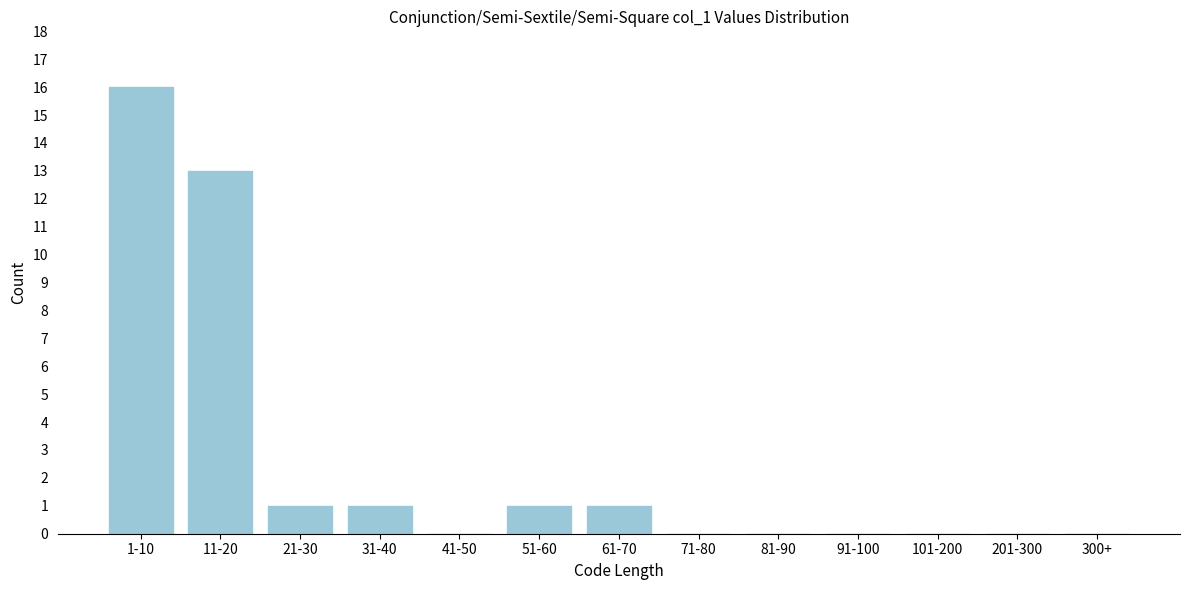

Reading left to right, list all the values displayed in this chart.

1-10=16	11-20=13	21-30=1	31-40=1	41-50=0	51-60=1	61-70=1	71-80=0	81-90=0	91-100=0	101-200=0	201-300=0	300+=0